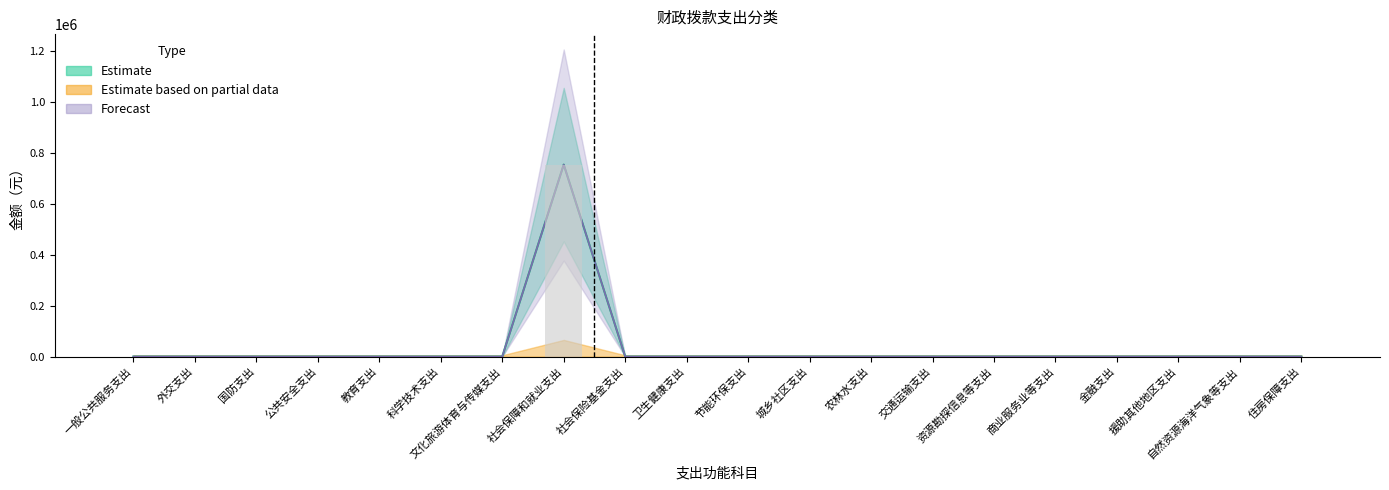

True or false: 总计 has a value of -232036 at 卫生健康支出.

False